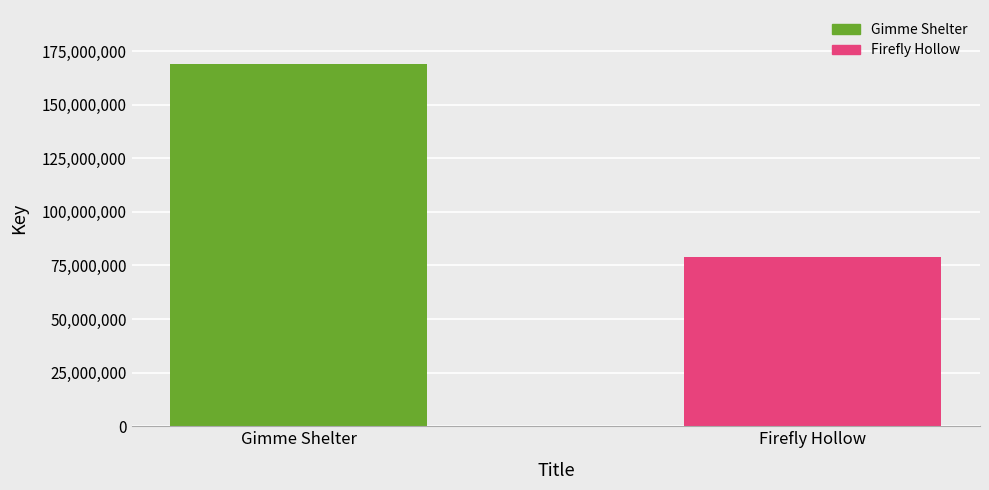

What is the sum of the values at Firefly Hollow and Gimme Shelter?

248044548